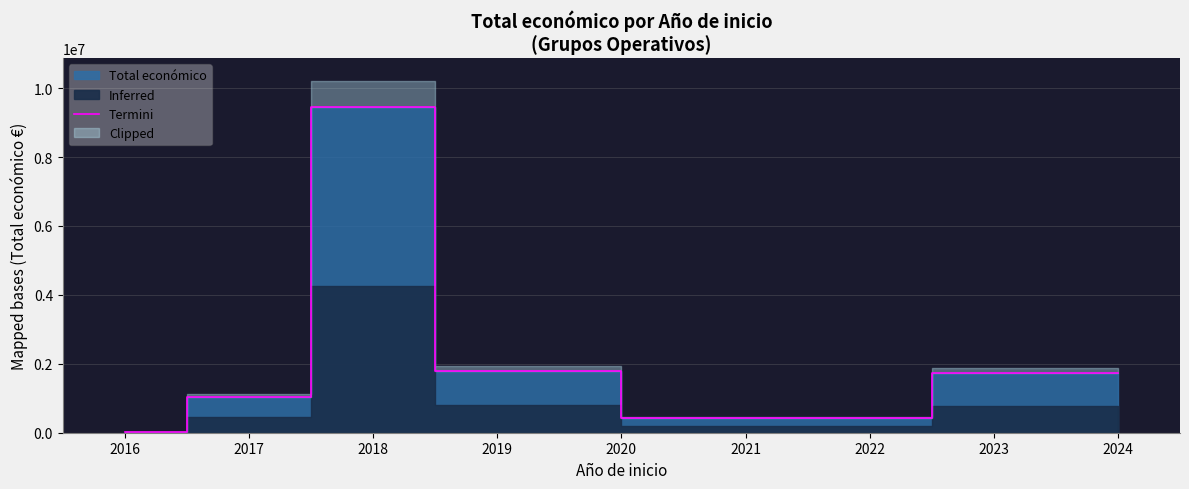

The value of Termini at 2021 is 430411. True or false?

True